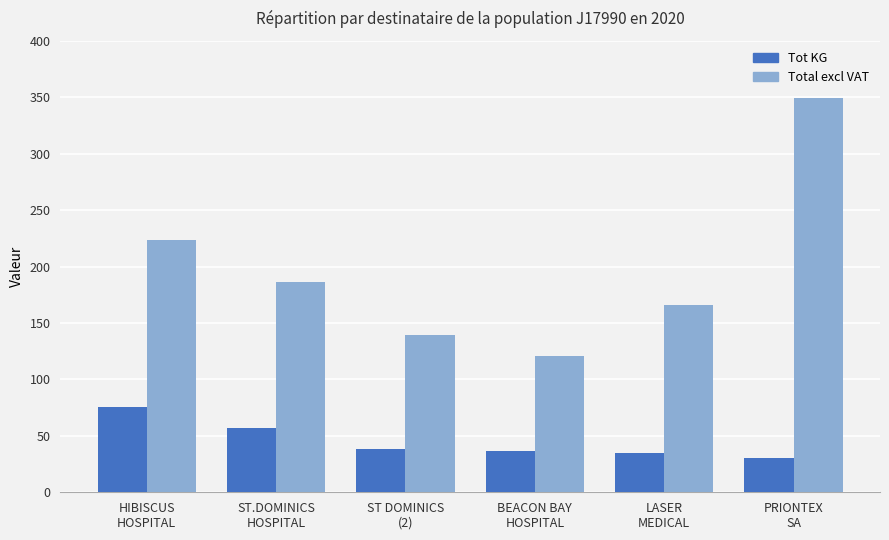

What is the difference between the Tot KG values at HIBISCUS
HOSPITAL and BEACON BAY
HOSPITAL?

38.8